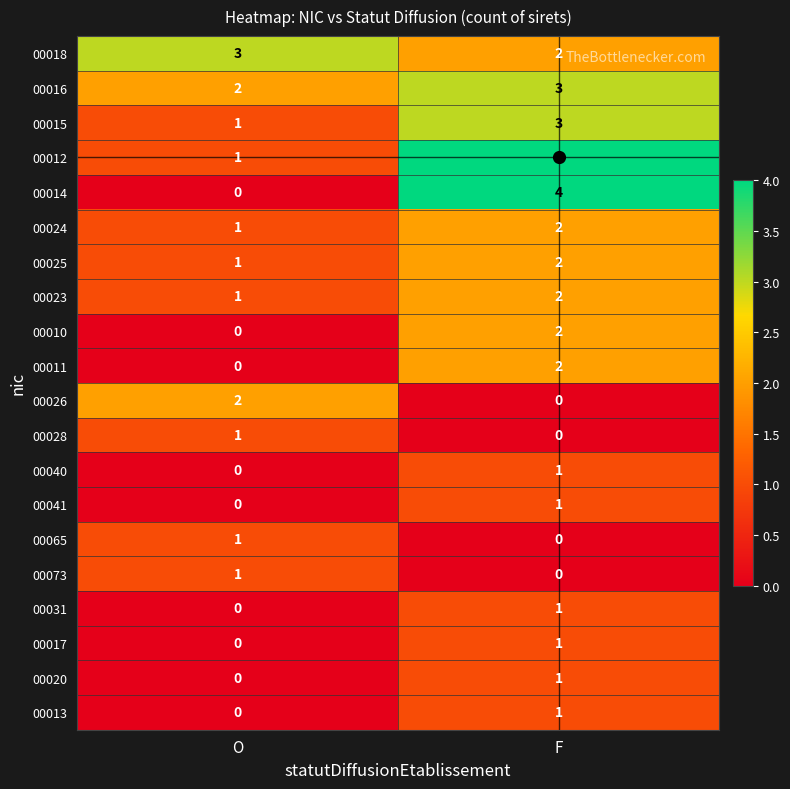

What is the spread (max minus min) of values at F?

4